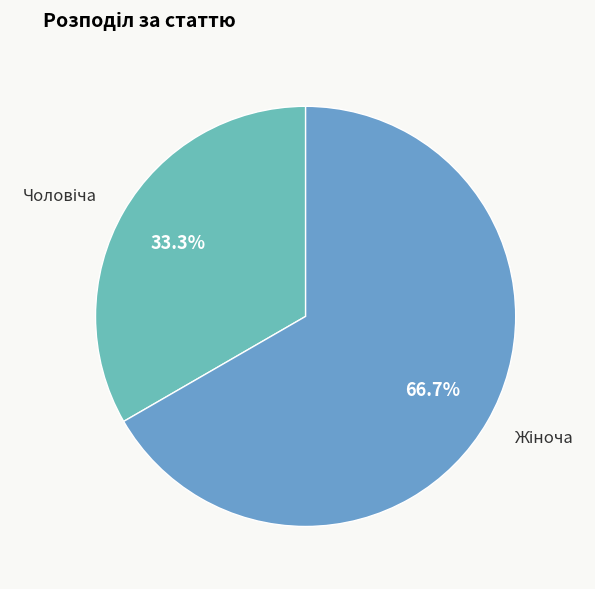

Rank the categories by value from lowest to highest.

Чоловіча, Жіноча